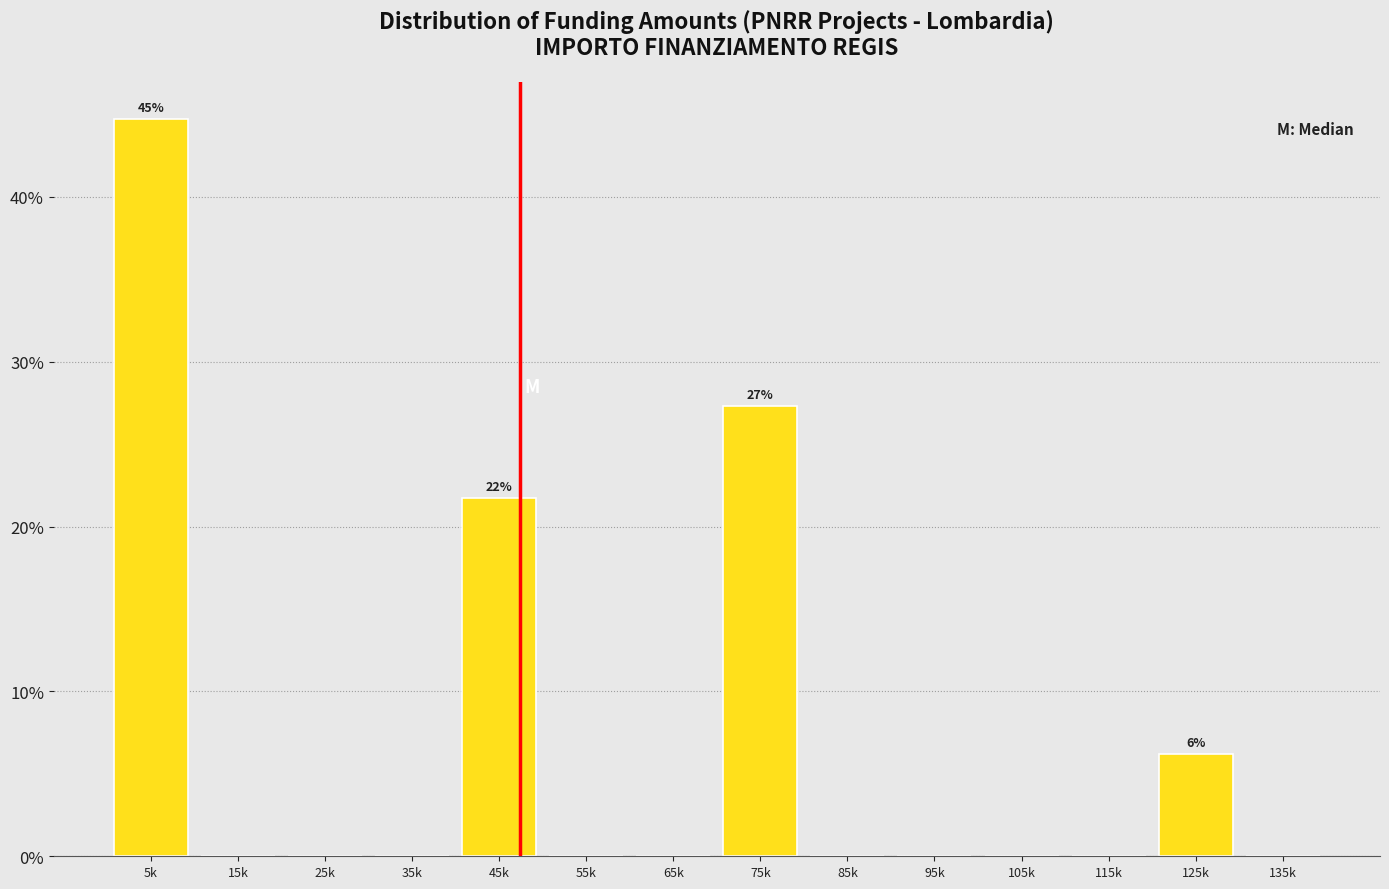

Reading right to left, list all the values displayed in this chart.

135k=0.0	125k=6.2	115k=0.0	105k=0.0	95k=0.0	85k=0.0	75k=27.3	65k=0.0	55k=0.0	45k=21.7	35k=0.0	25k=0.0	15k=0.0	5k=44.7